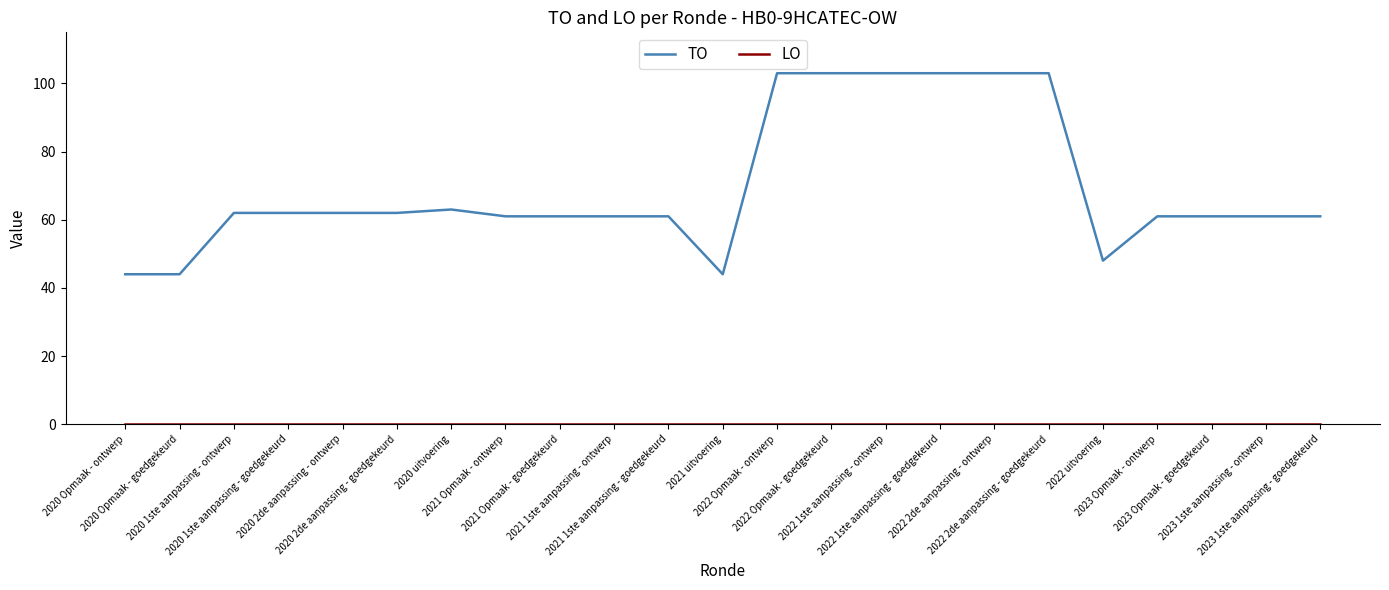

Which series has the widest spread of values?

TO